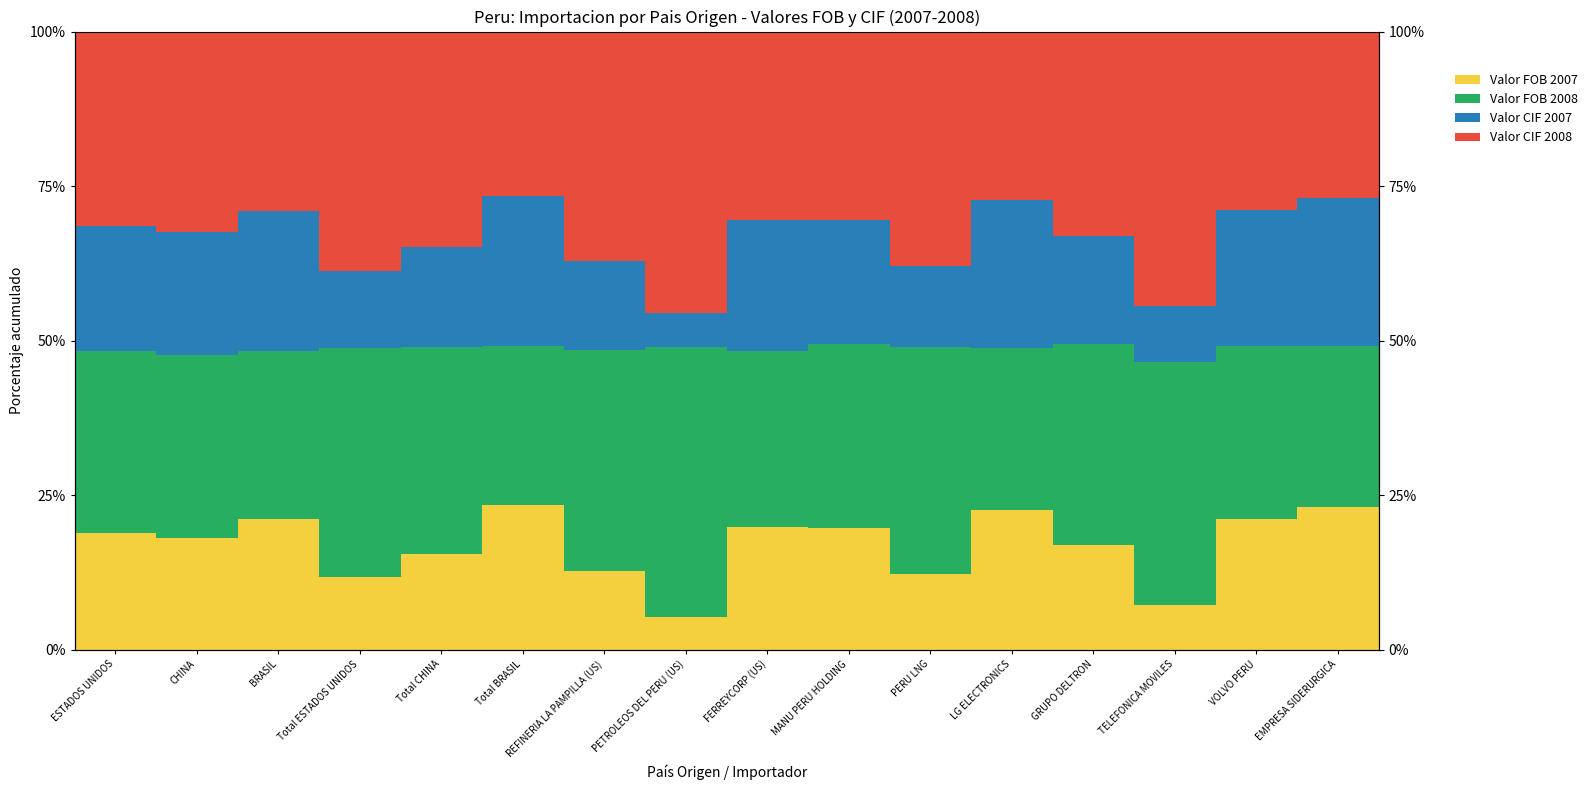

What is the greatest value displayed?

45.6